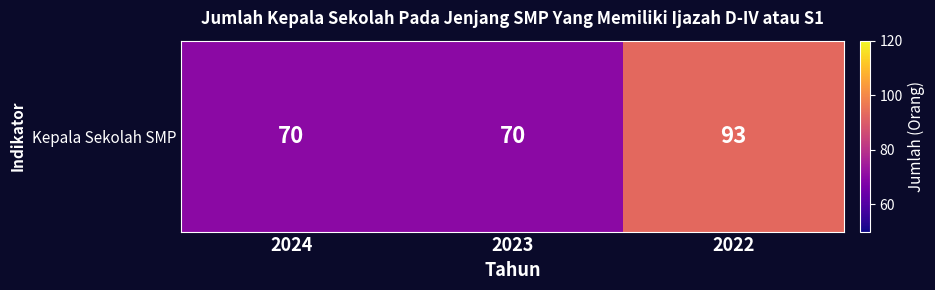

What is the sum of the values at 2022 and 2024?

163